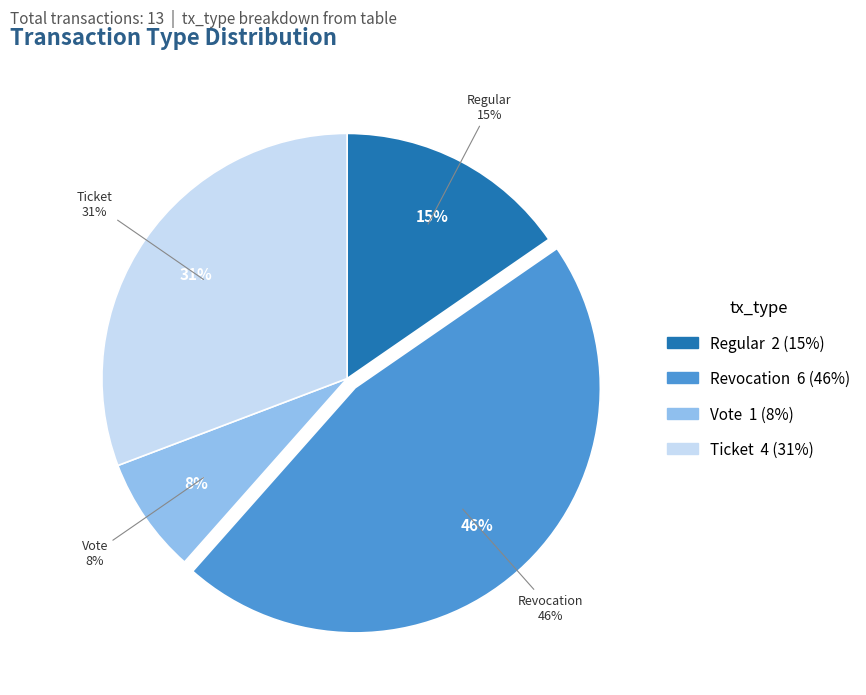

Does Ticket account for over 50% of the chart?

No